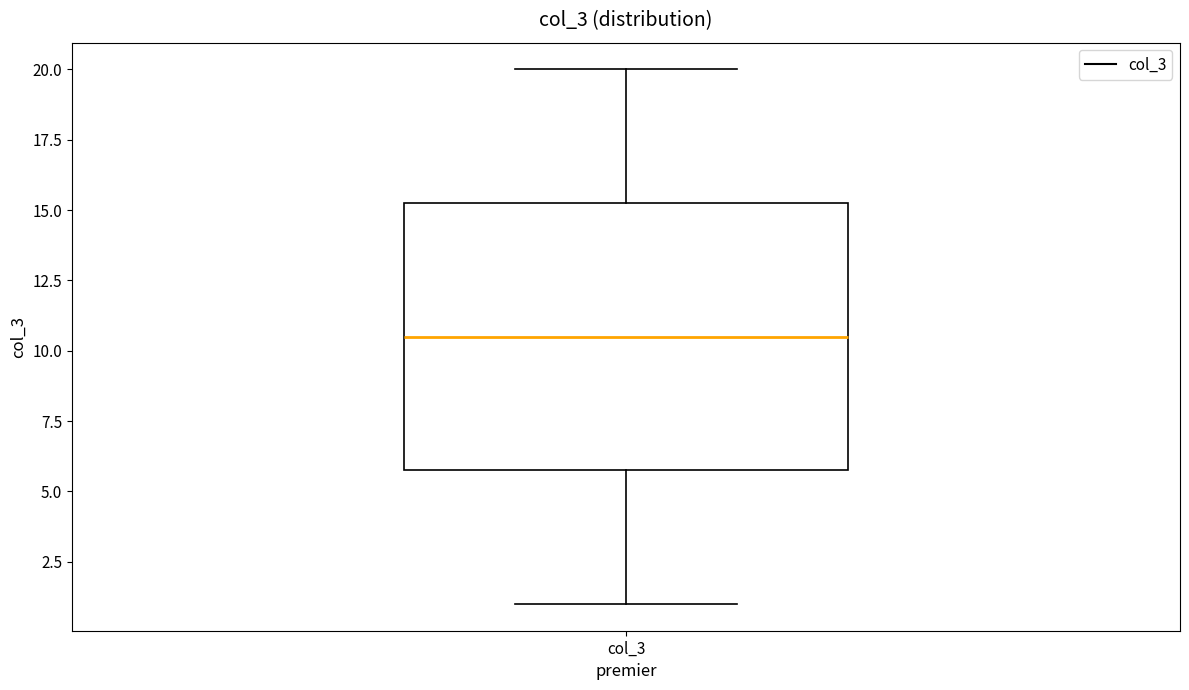

Transcribe this box plot: give where the median line is, the range the box spans, and where the two whiskers end, as read against the y-axis. The values are not printed on the chart, so give them approximately, as read against the axis.

median 10.5, box 6.0 to 15.5, whiskers 1.0 to 20.0